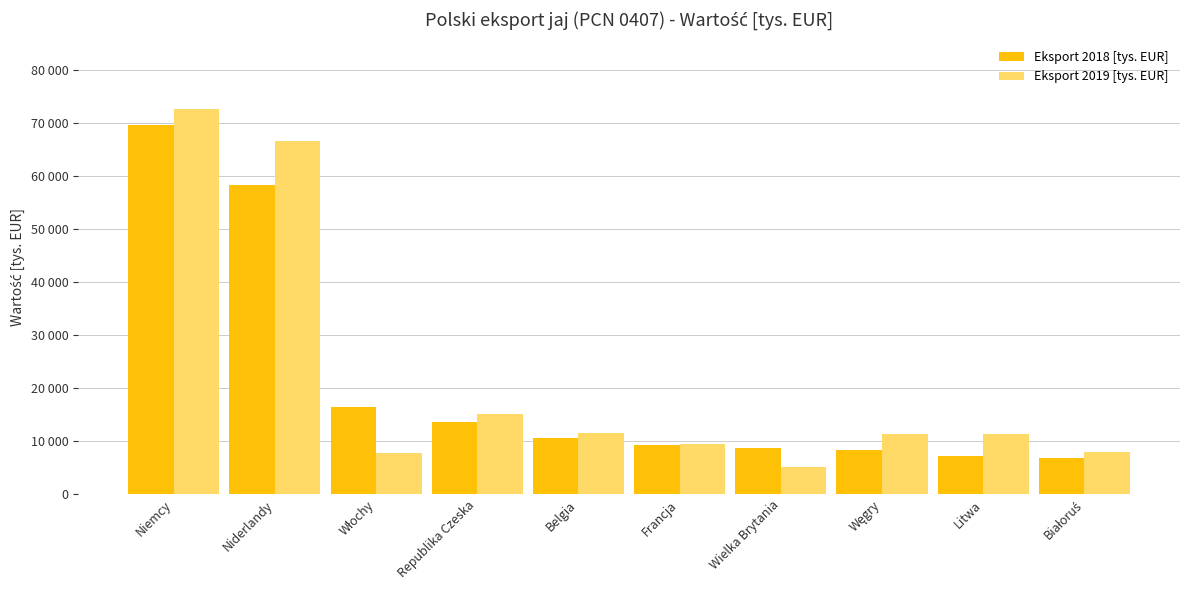

At Wielka Brytania, list the series in order from smallest to largest.

Eksport 2019 [tys. EUR], Eksport 2018 [tys. EUR]